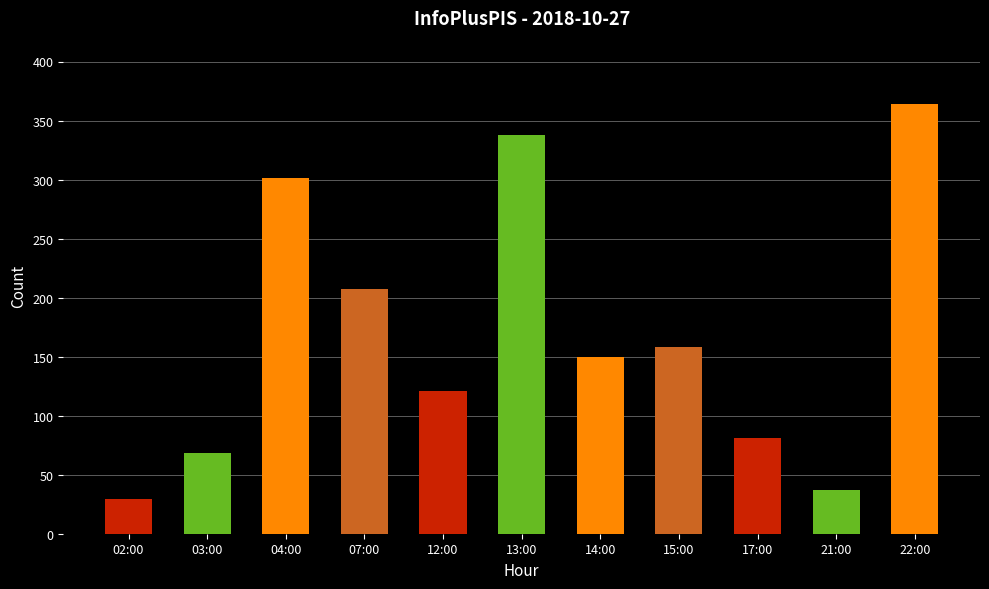

Are the bars grouped side by side (vs. stacked)?

No